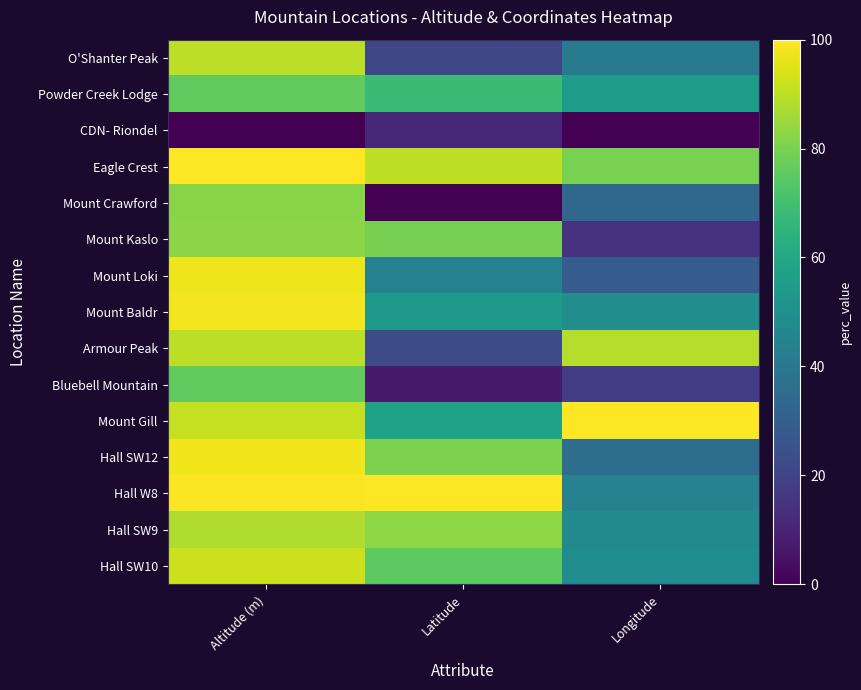

Rank the series by their maximum value, from lowest to highest.

CDN- Riondel, Powder Creek Lodge, Bluebell Mountain, Mount Crawford, Mount Kaslo, Hall SW9, Armour Peak, O'Shanter Peak, Hall SW10, Mount Loki, Hall SW12, Mount Baldr, Eagle Crest, Mount Gill, Hall W8